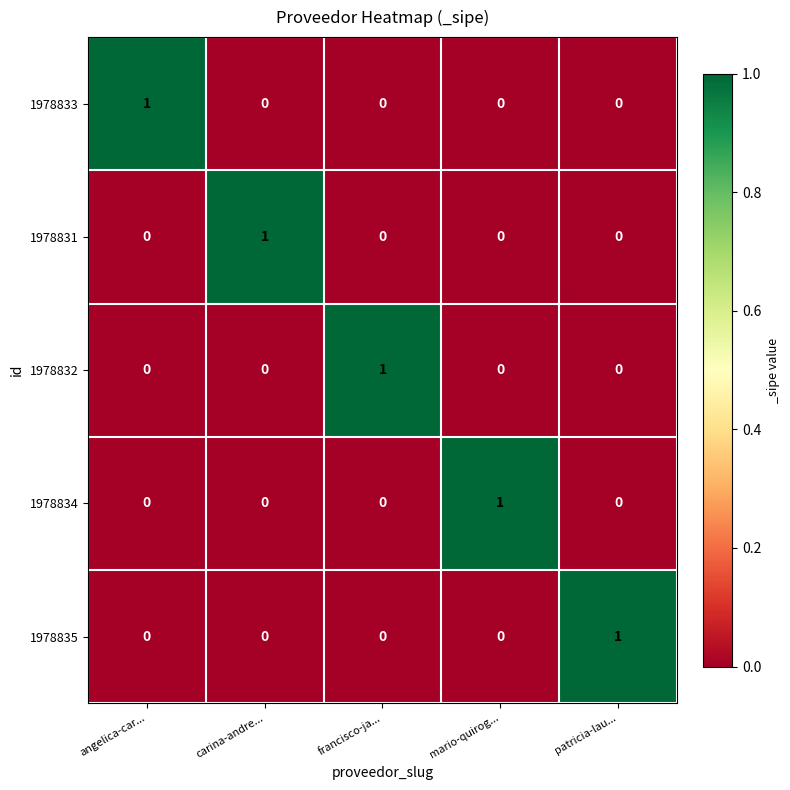

Which category has the highest value in the 1978832 series?

francisco-ja...